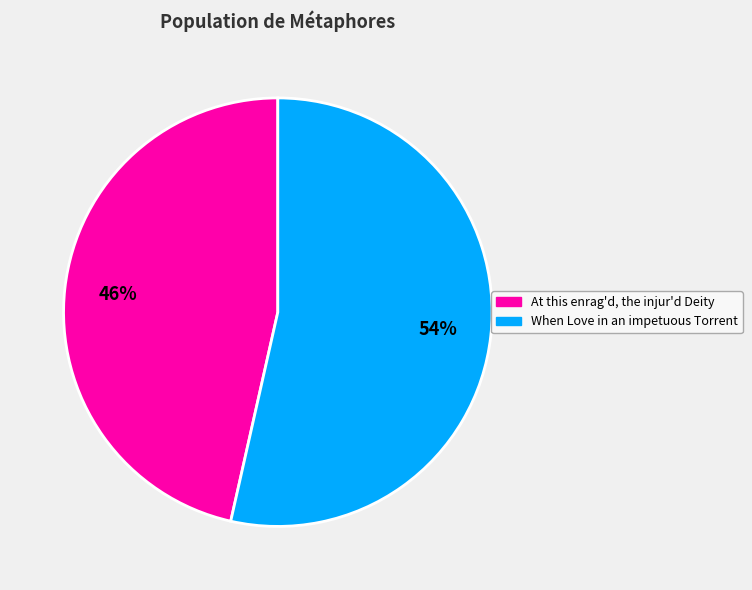

Between When Love in an impetuous Torrent and At this enrag'd, the injur'd Deity, which is larger?

When Love in an impetuous Torrent